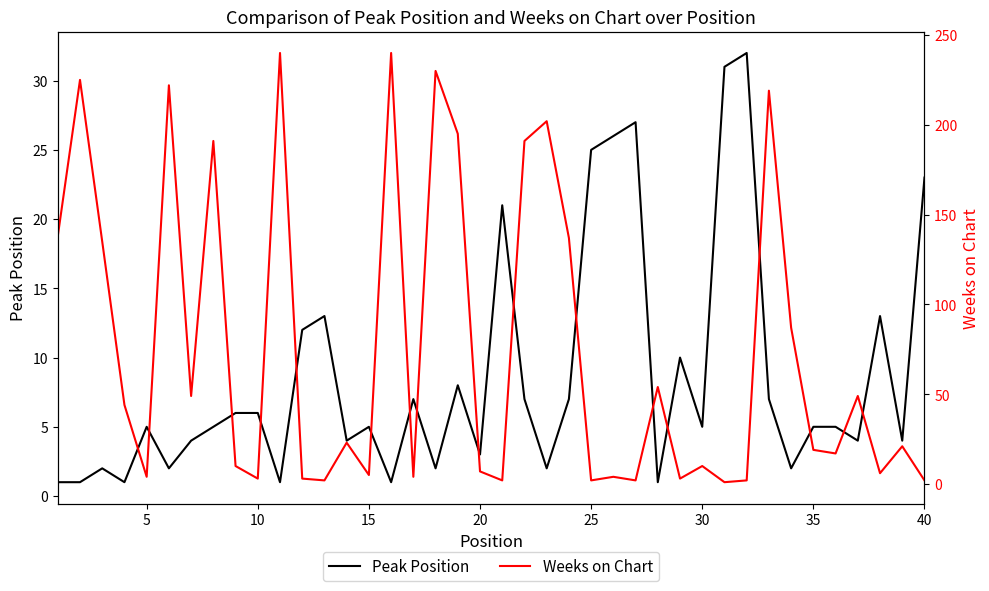

What is the maximum value shown in the chart?

240